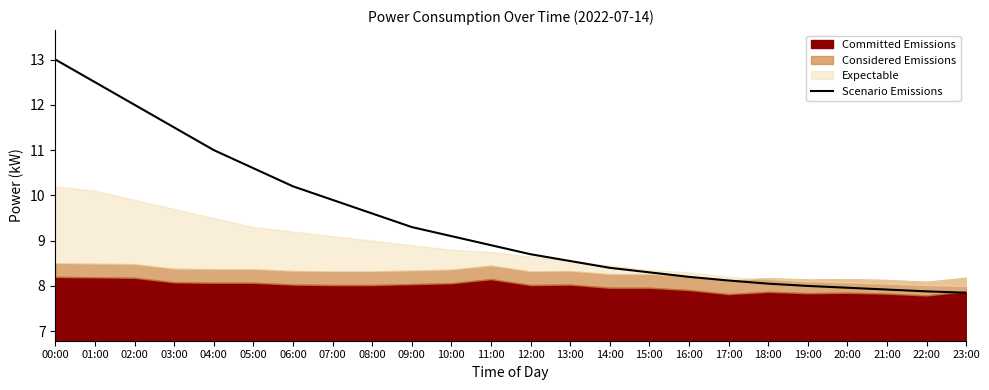

True or false: Scenario Emissions has a value of 13.2 at 16:00.

False